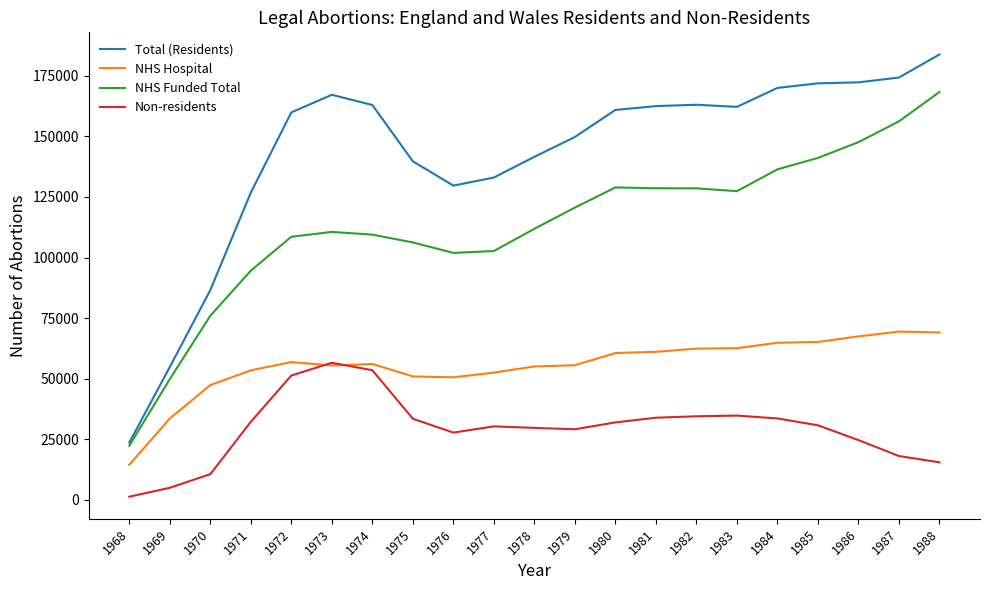

Which series has the largest range (max minus min)?

Total (Residents)